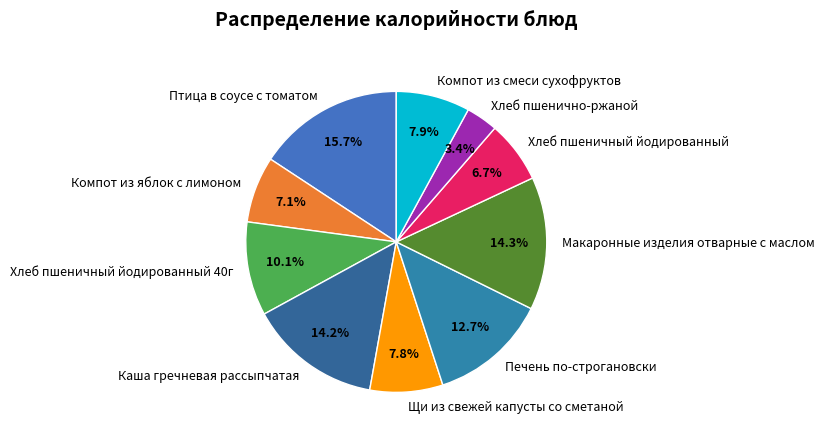

Which slice is the smallest?

Хлеб пшенично-ржаной